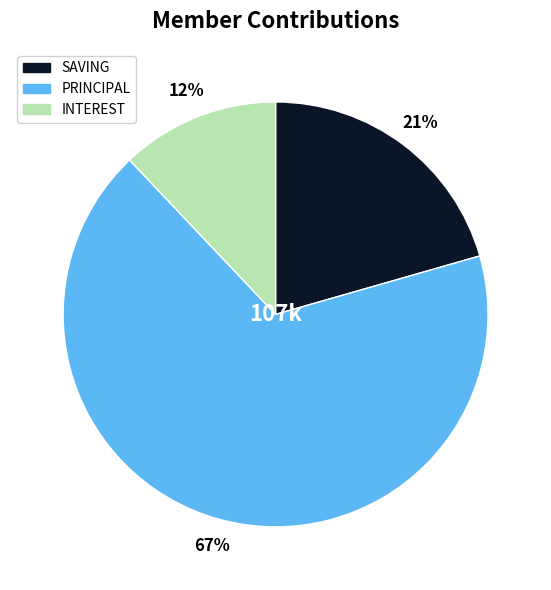

To the nearest percent, what is the average slice percentage?

33%